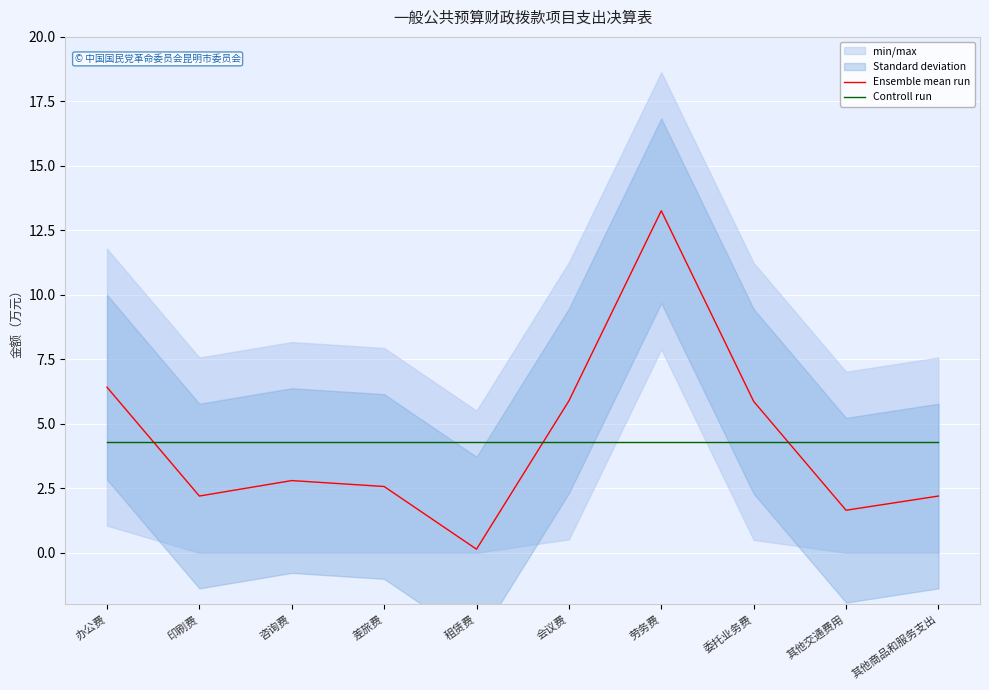

Reading left to right, what are all the values shown in this chart?

Ensemble mean run: 办公费=6.4	印刷费=2.2	咨询费=2.8	差旅费=2.6	租赁费=0.1	会议费=5.9	劳务费=13.3	委托业务费=5.9	其他交通费用=1.6	其他商品和服务支出=2.2
Controll run: 办公费=4.3	印刷费=4.3	咨询费=4.3	差旅费=4.3	租赁费=4.3	会议费=4.3	劳务费=4.3	委托业务费=4.3	其他交通费用=4.3	其他商品和服务支出=4.3